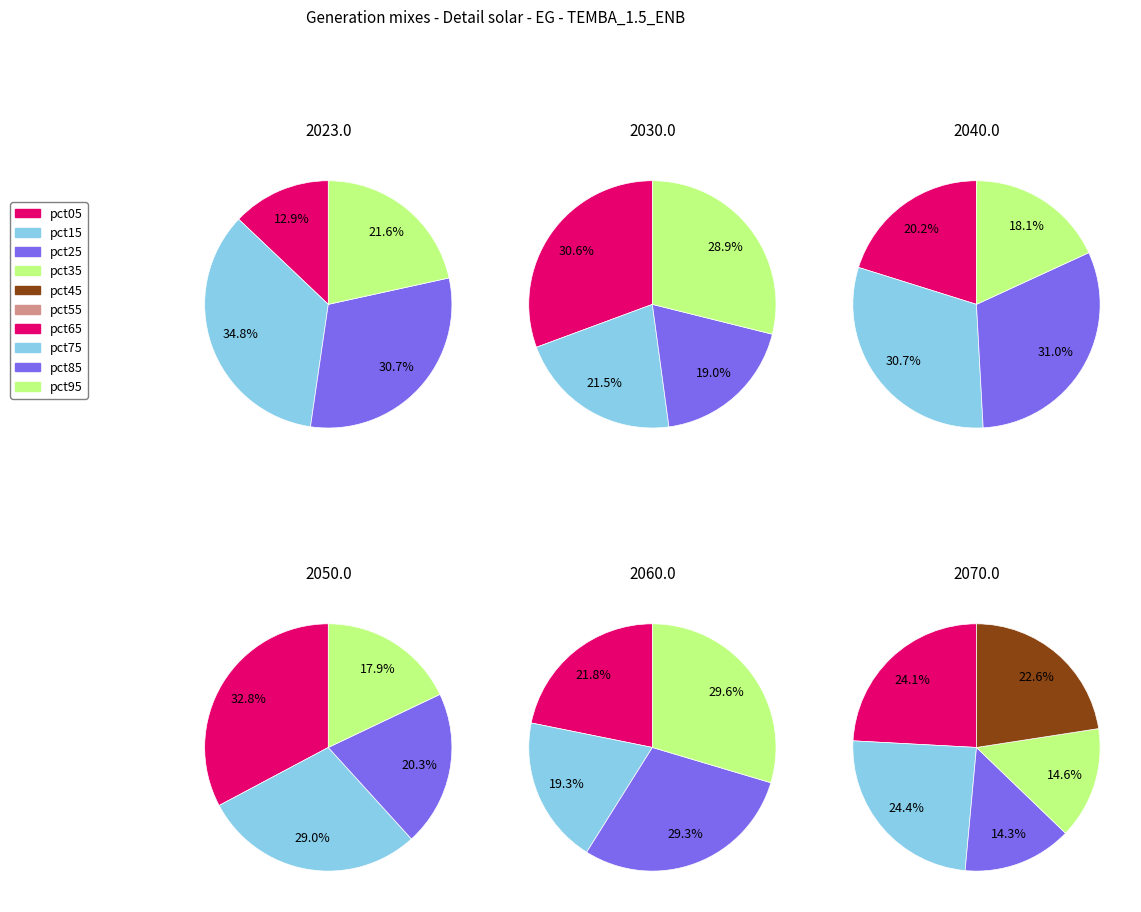

Is there a majority slice in this chart?

No